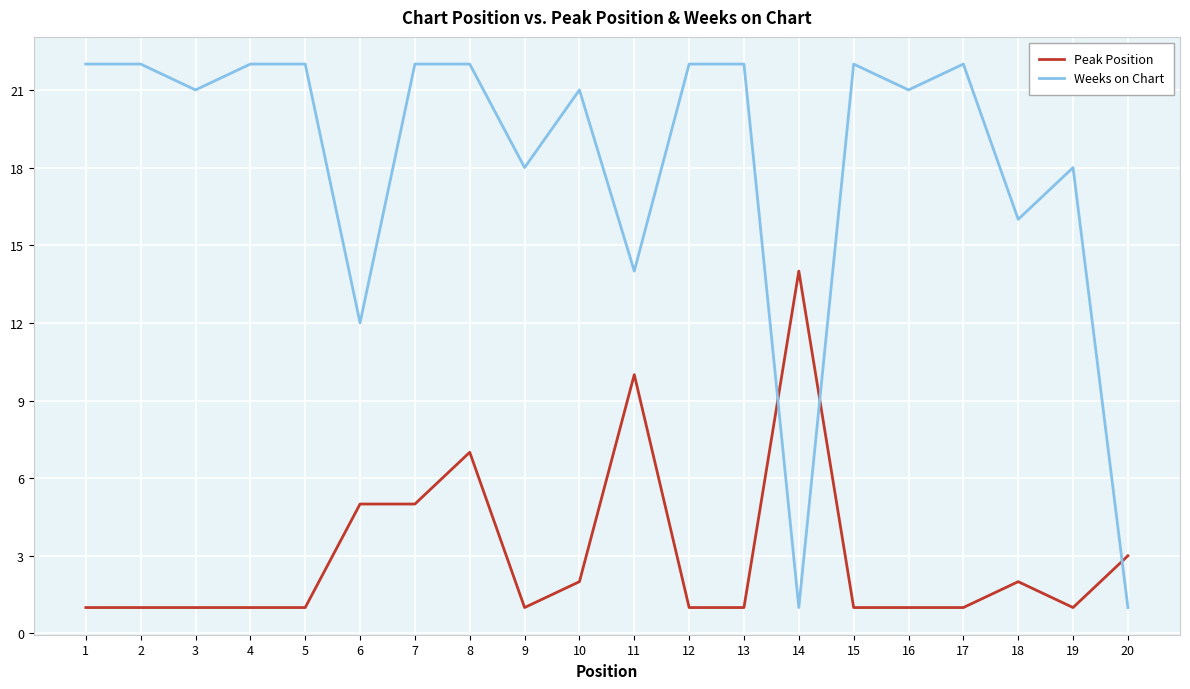

At how many categories does at least one series exceed 11?

19